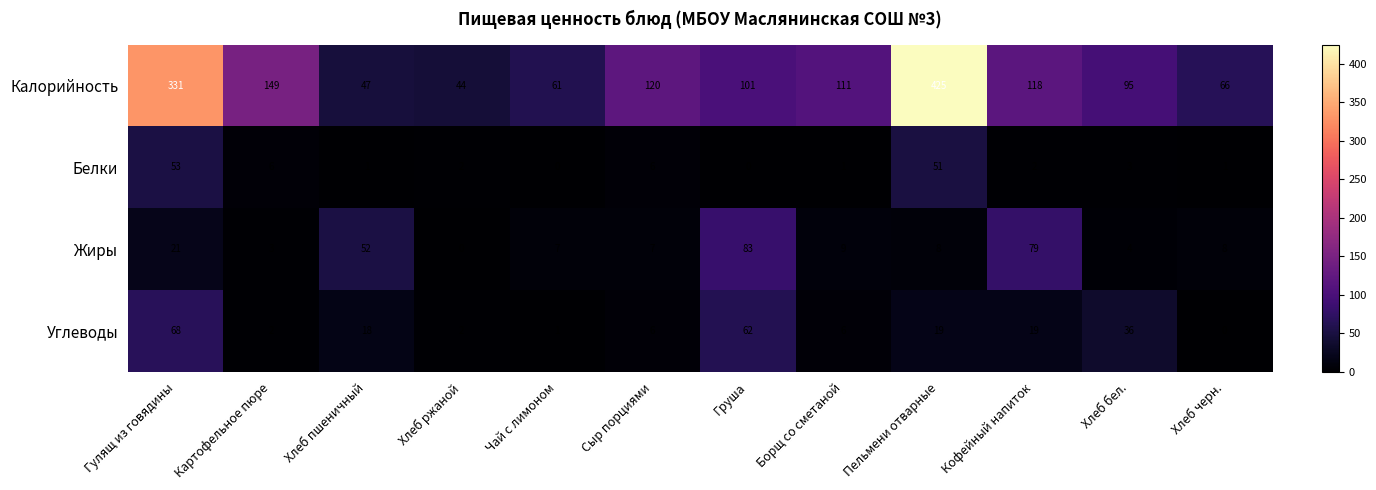

Which series has the largest total across all categories?

Калорийность